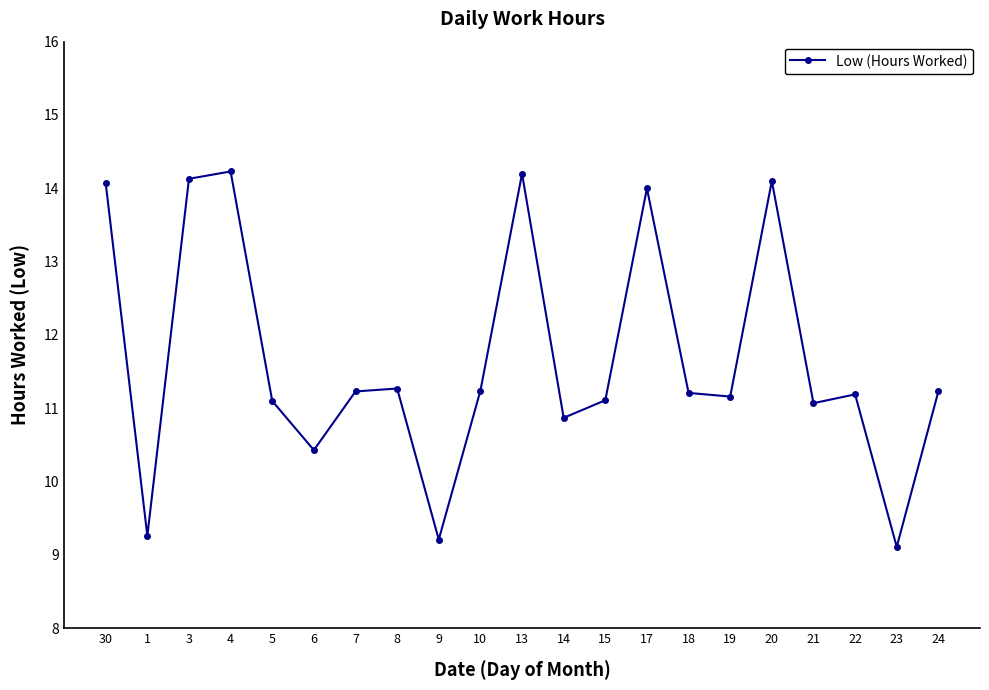

What is the smallest value displayed?

9.1